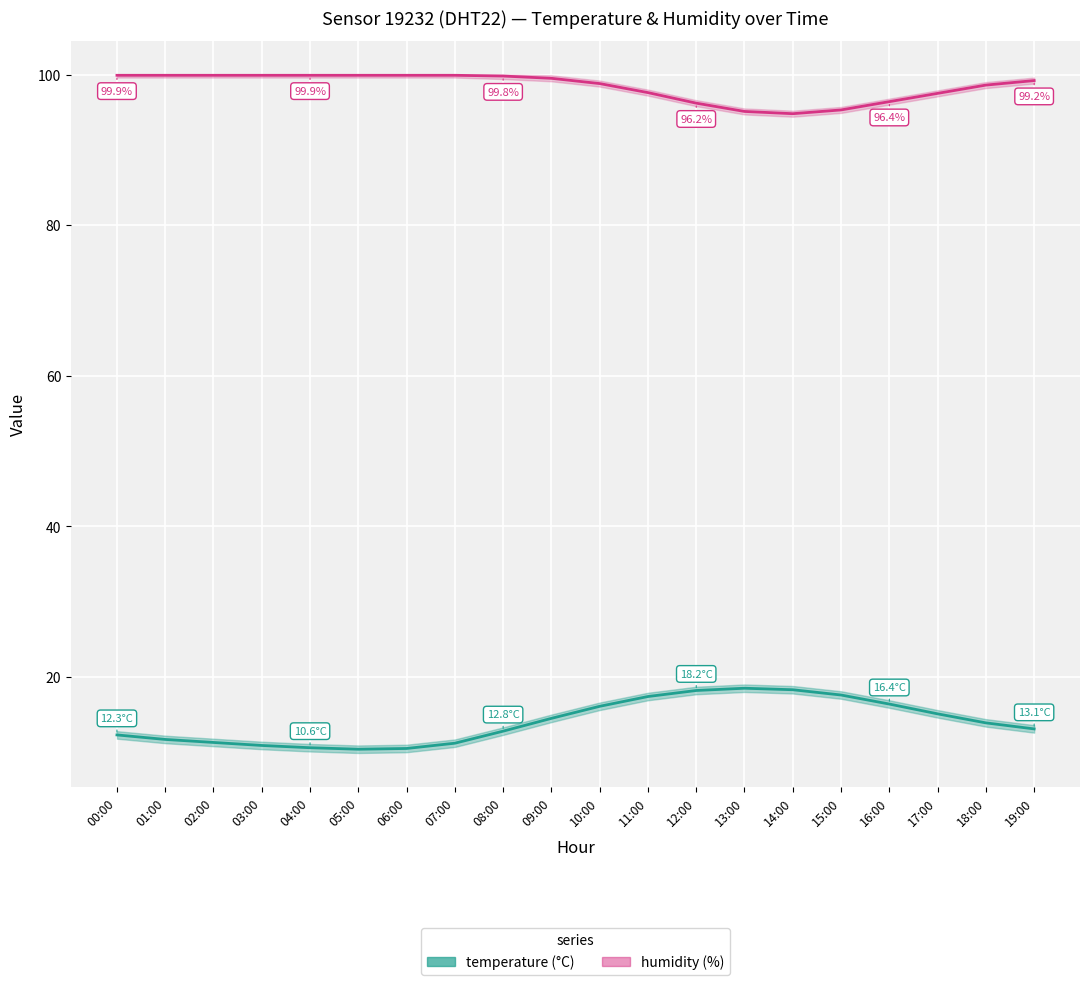

Rank the series at 18:00 from highest to lowest value.

humidity, temperature